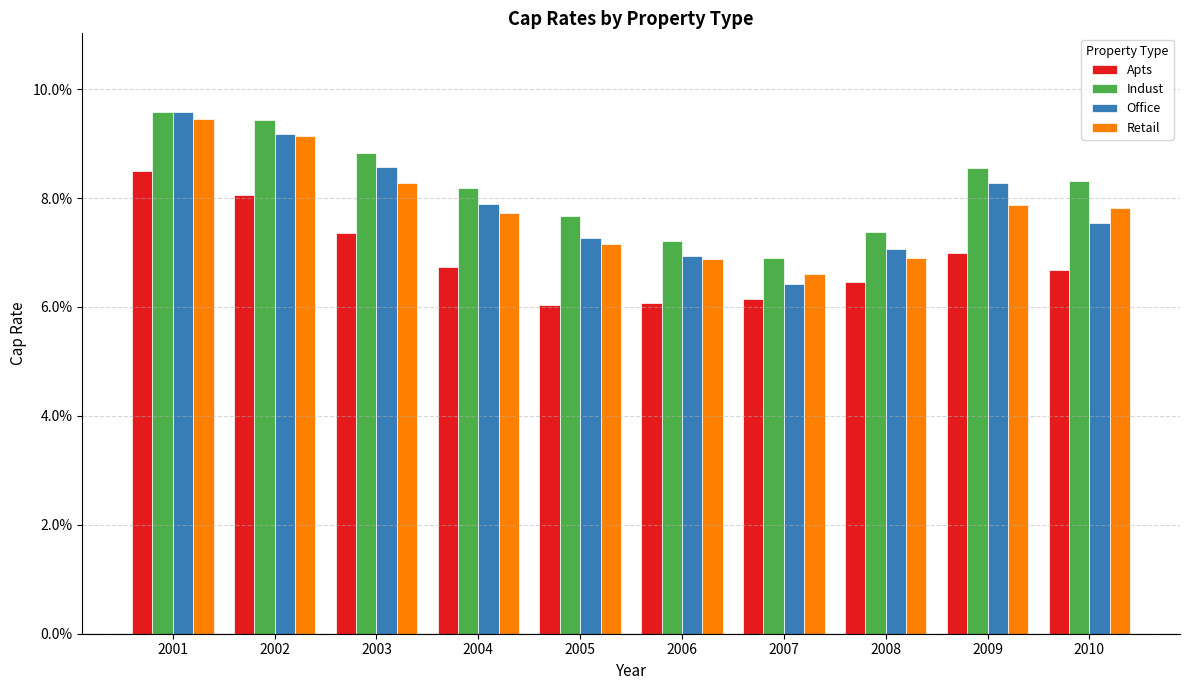

True or false: Indust has a value of 0.1 at 2005.

True